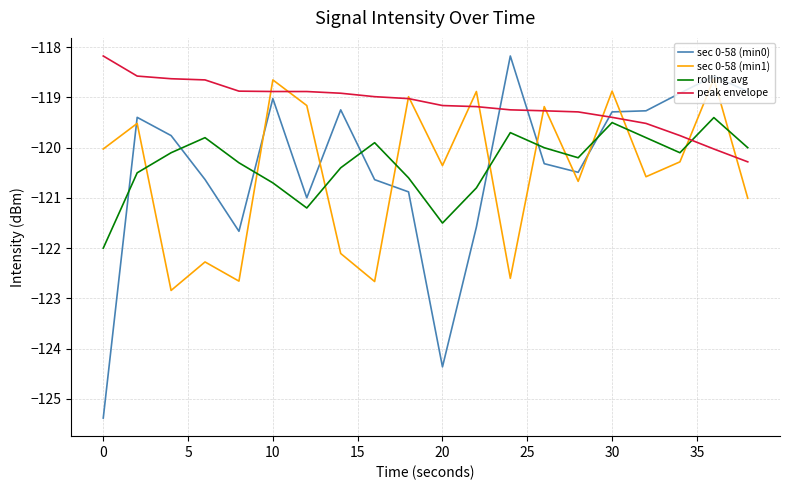

What is the difference between the maximum and minimum values in the rolling avg series?

2.6